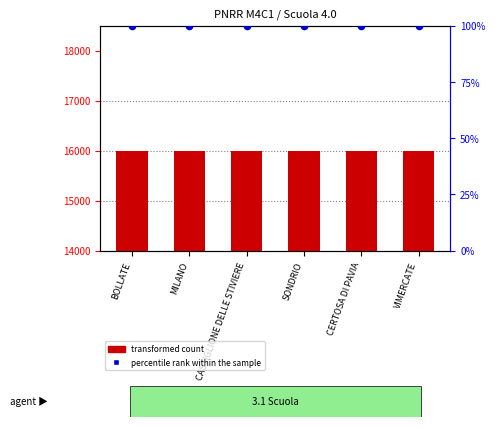

At which category is the sum across all series the highest?

BOLLATE